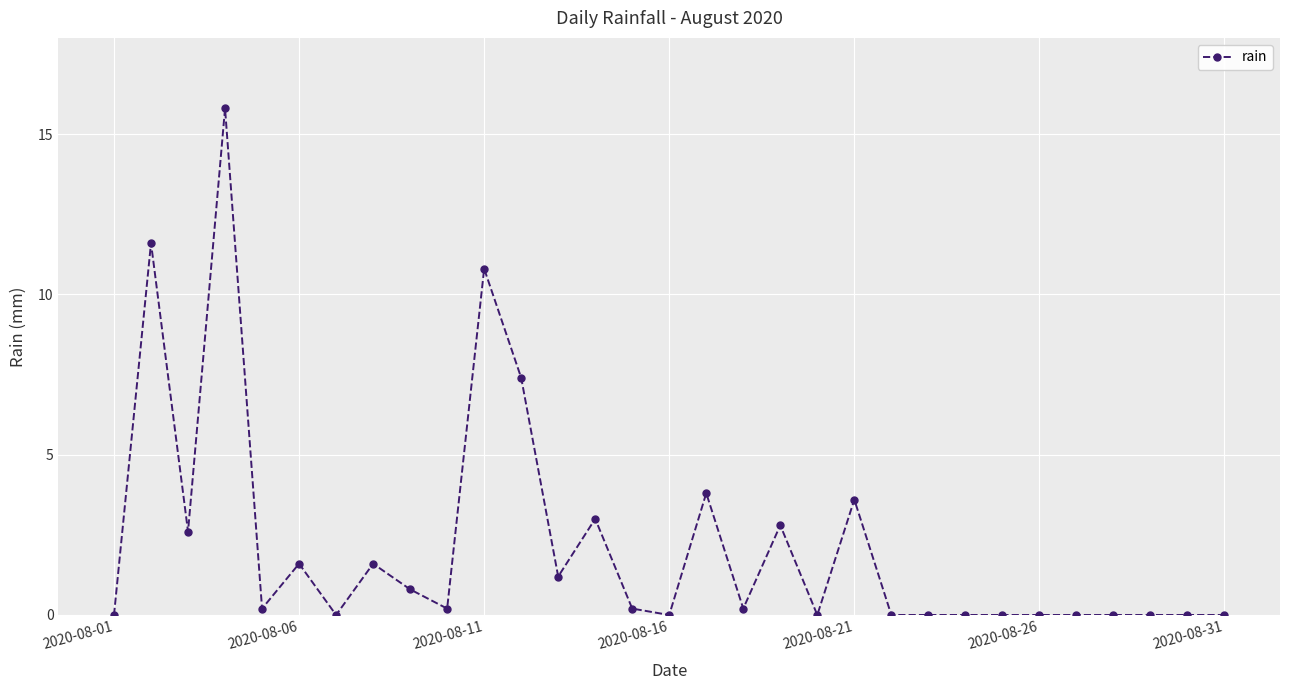

How many series are shown in this chart?

1